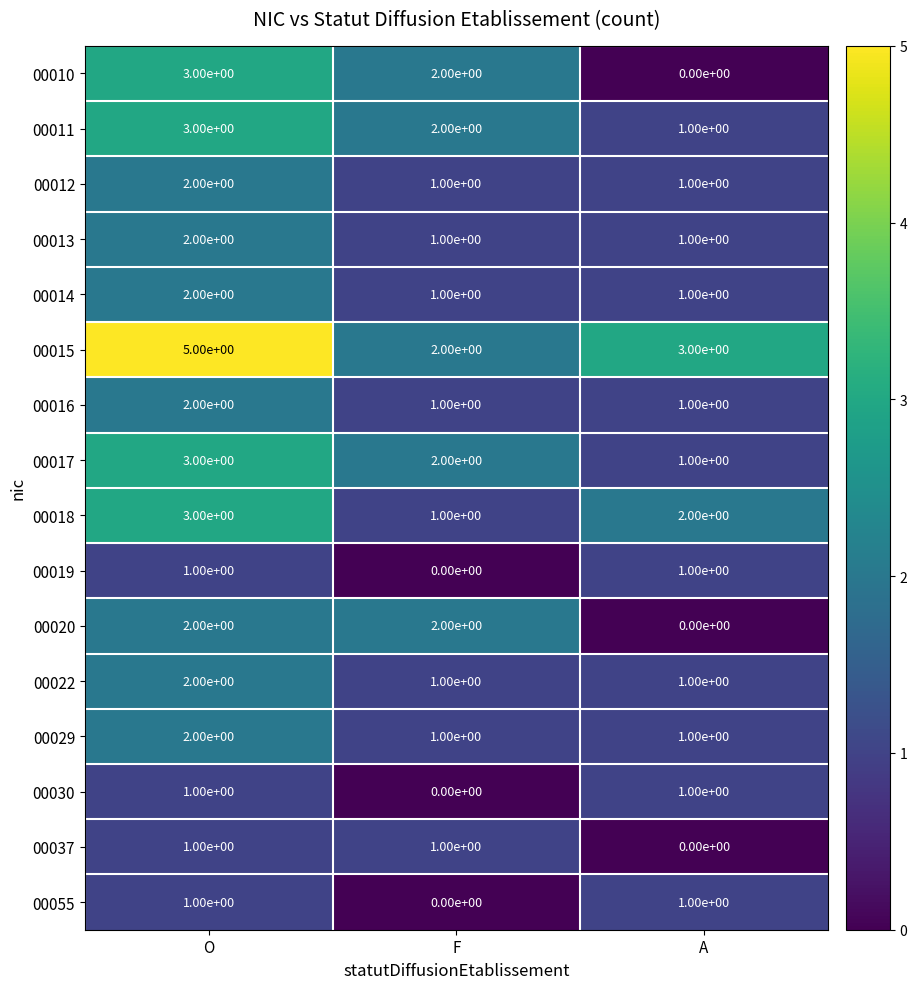

List the labels in order of 00011 value, largest first.

O, F, A